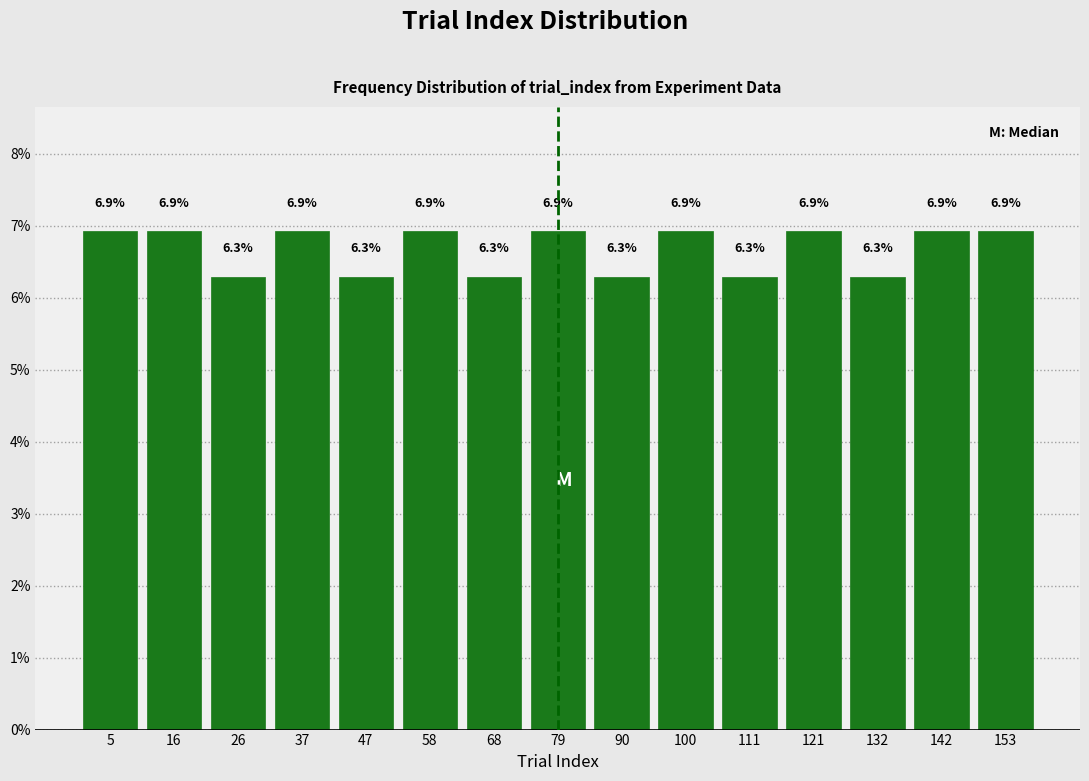

How tall is the bar that spans 94 to 106 on the x-axis? The bar edges are not printed on the chart, so give them approximately, as read against the axis.

6.9